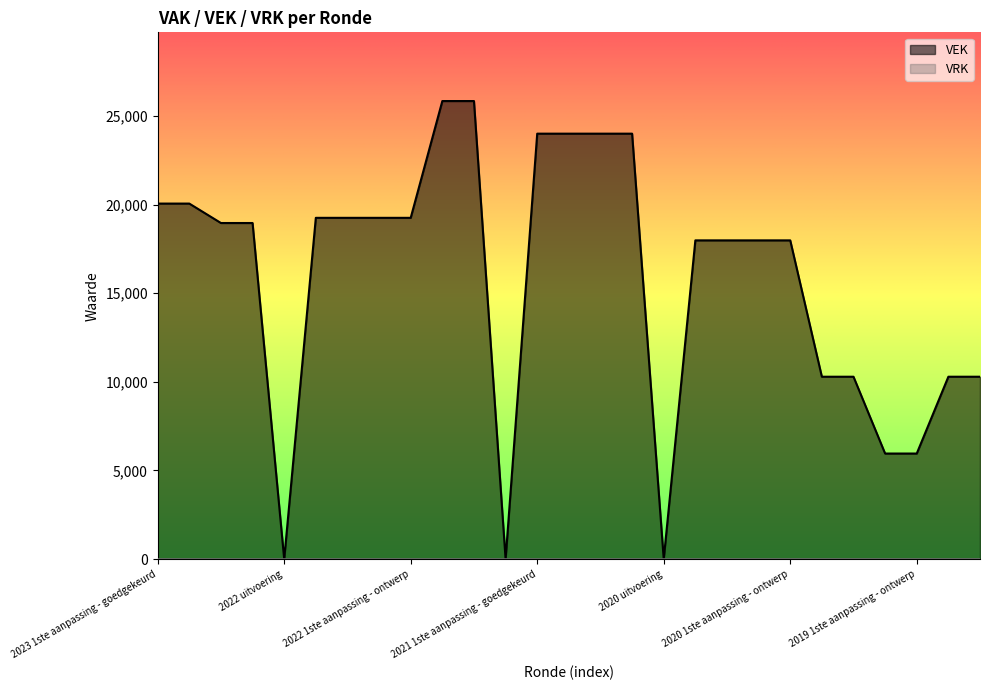

What is the ratio of the value at 2021 1ste aanpassing - goedgekeurd to the value at 2019 1ste aanpassing - goedgekeurd?

4.0